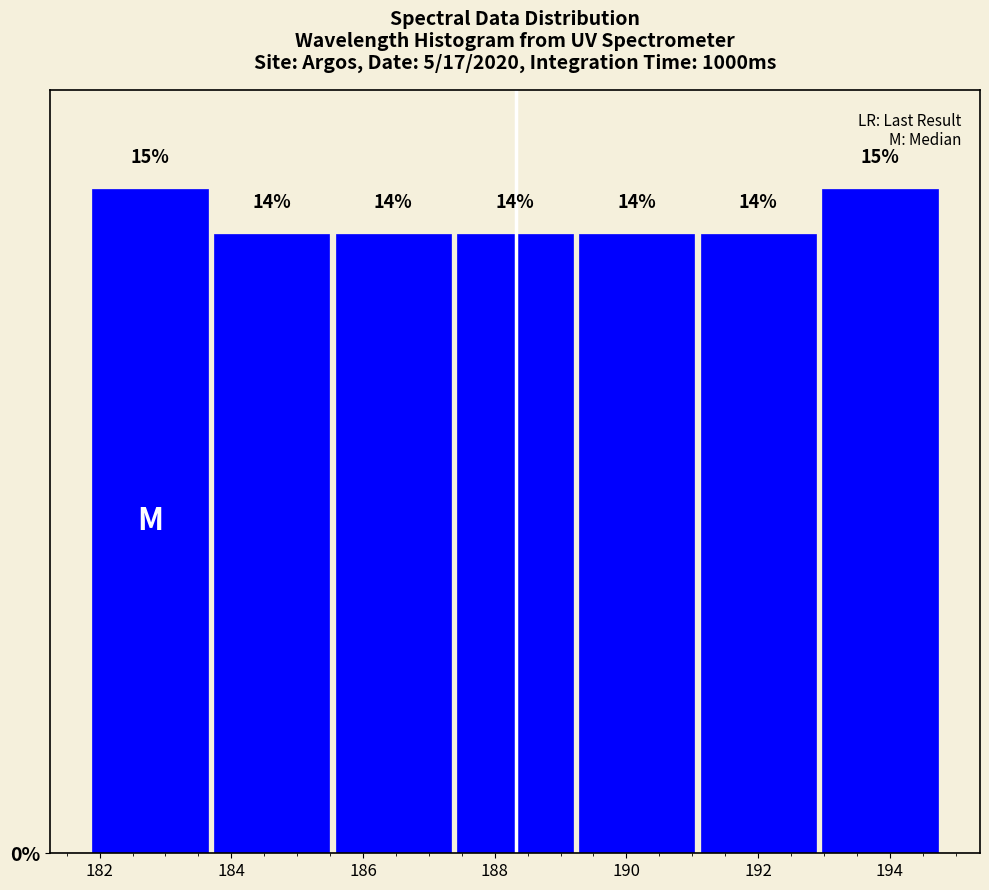

Reading left to right, transcribe this chart: for each bar, give the range it covers on the x-axis and its height. The bar edges are not printed on the chart, so give them approximately, as read against the axis.

181.8 to 183.6: 15
183.6 to 185.6: 14
185.6 to 187.4: 14
187.4 to 189.2: 14
189.2 to 191.0: 14
191.0 to 193.0: 14
193.0 to 194.8: 15